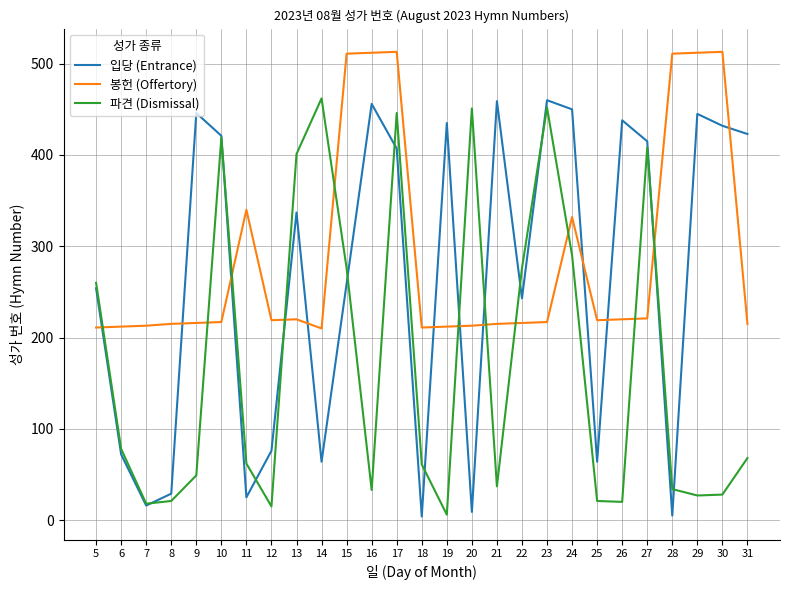

What is the sum of all 파견 (Dismissal) values?

4719